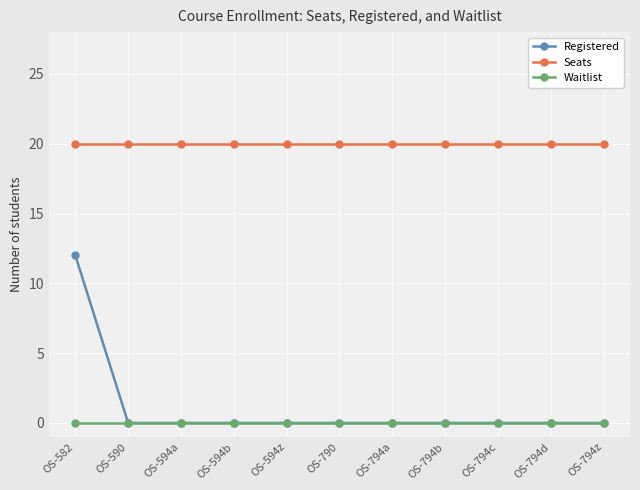

What is the spread (max minus min) of values at OS-794c?

20